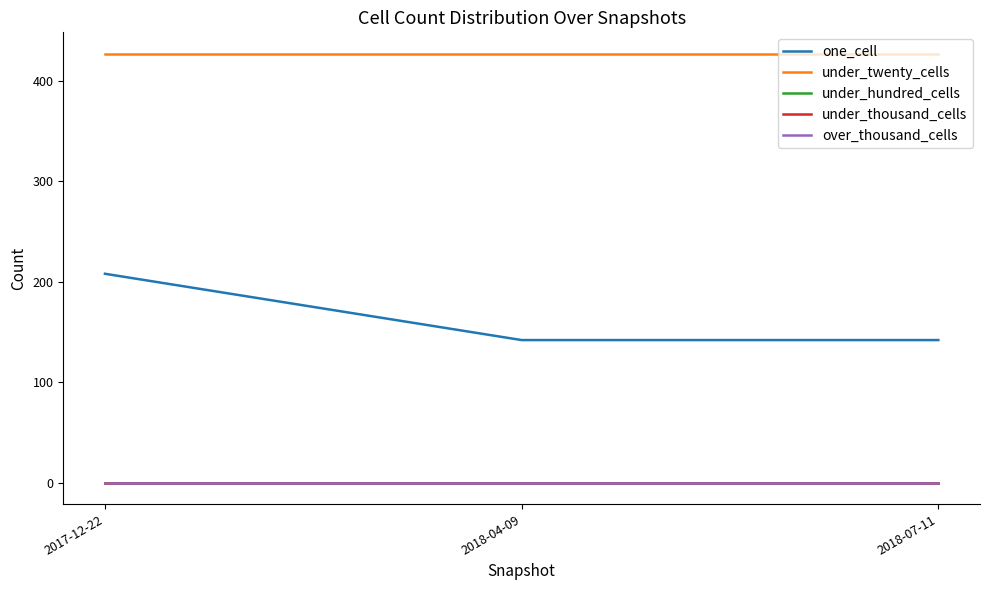

Is this an area chart (filled region under the line)?

No